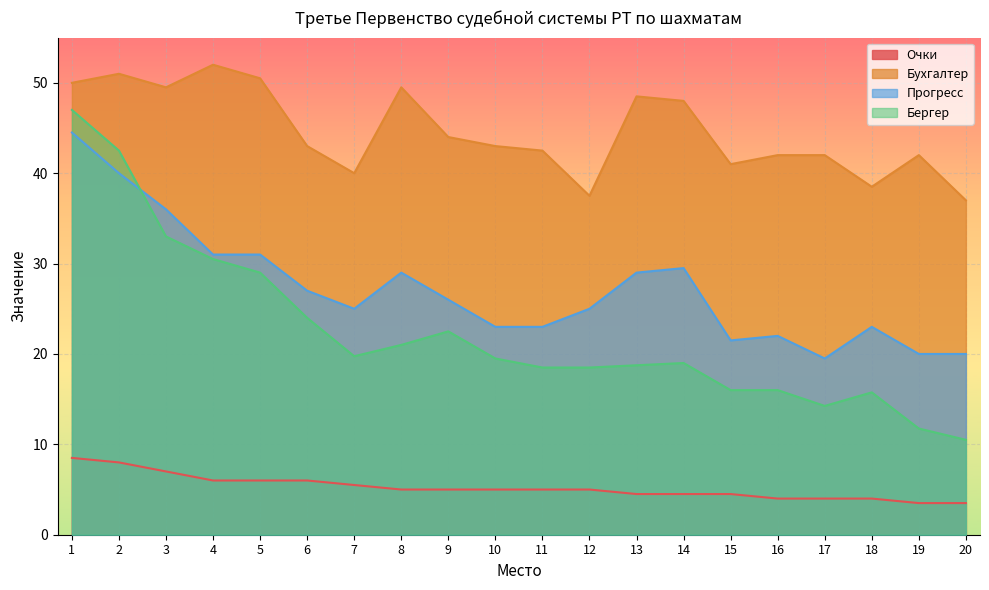

What is the highest value of the Бергер series?

47.0